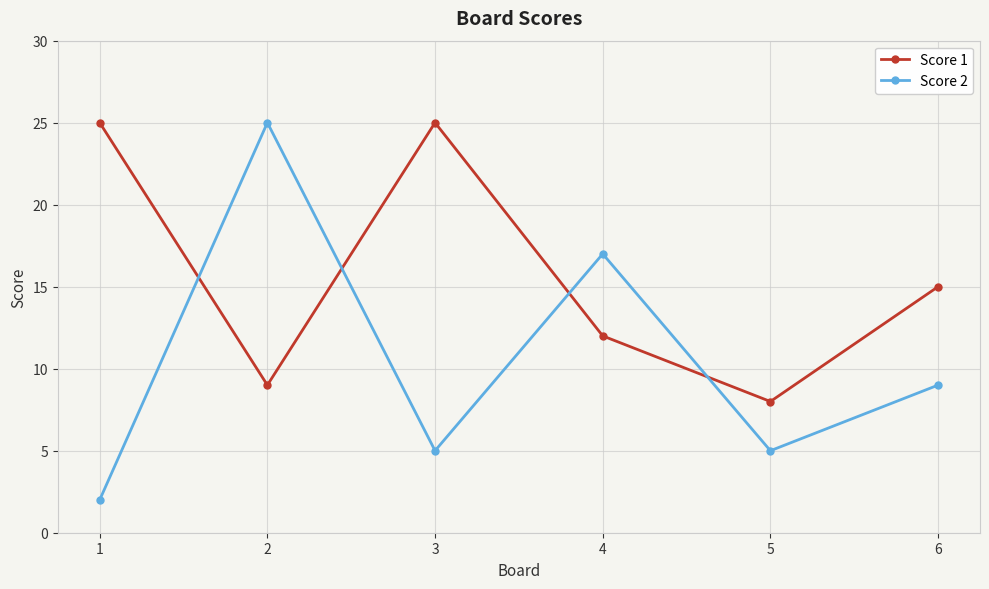

What is the difference between the Score 1 values at 6 and 5?

7